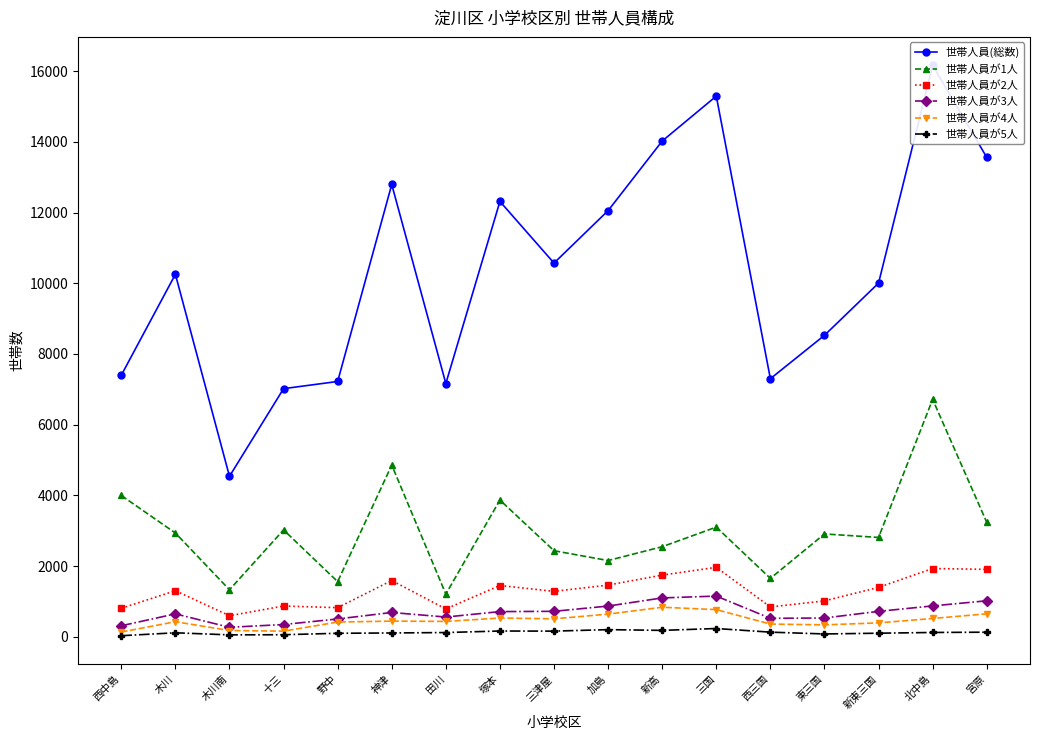

Between 神津 and 三国, which is larger?

三国